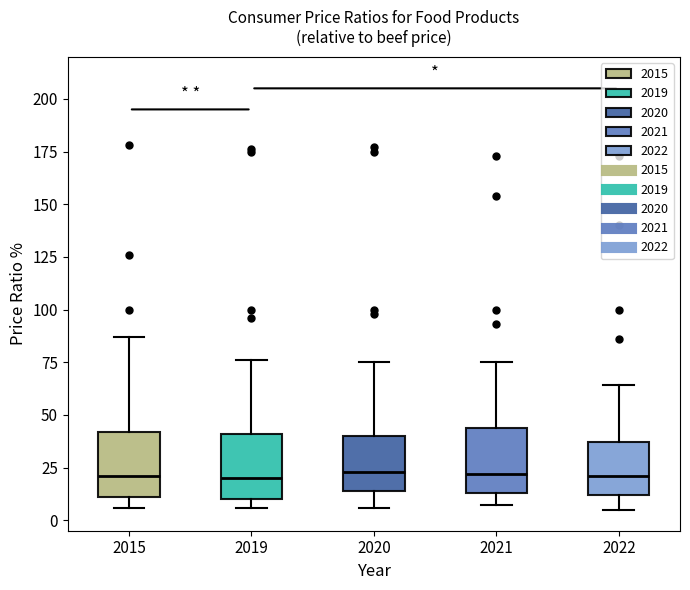

Reading left to right, read every box against the y-axis: the position of its median line, the range the box covers, and the ends of its whiskers. The values are not printed on the chart, so give them approximately, as read against the axis.

2015: median 20, box 10 to 40, whiskers 5 to 85
2019: median 20, box 10 to 40, whiskers 5 to 75
2020: median 25, box 15 to 40, whiskers 5 to 75
2021: median 20, box 15 to 45, whiskers 5 to 75
2022: median 20, box 10 to 35, whiskers 5 to 65